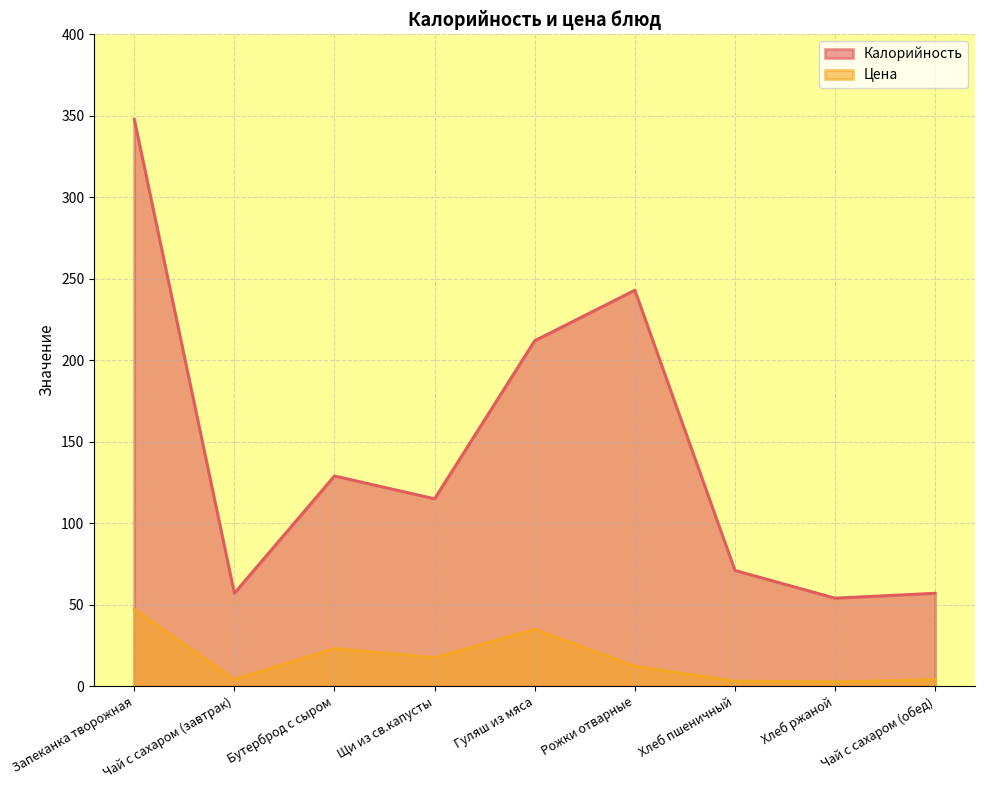

What is the sum of all Цена values?

148.3